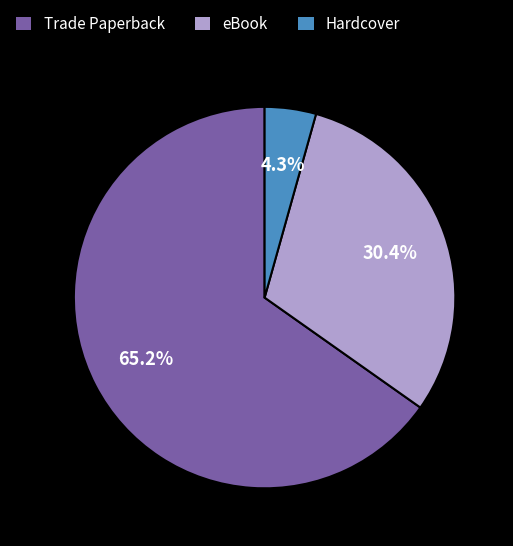

Which category has the biggest portion of the pie?

Trade Paperback